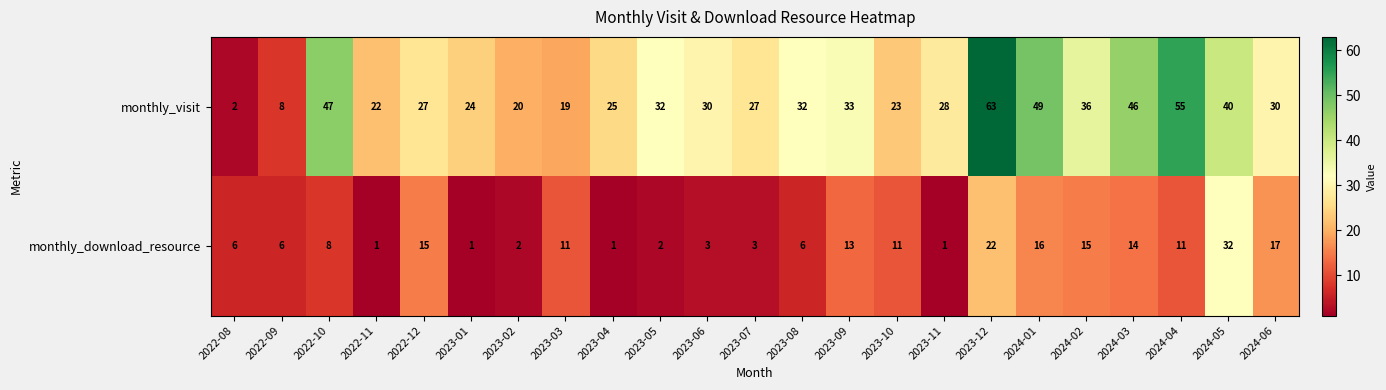

The value of monthly_visit at 2024-06 is 30. True or false?

True